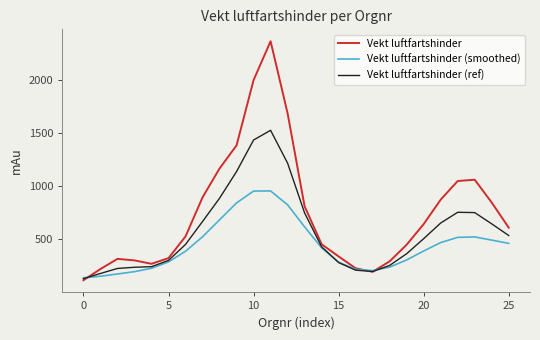

What is the lowest value of the Vekt luftfartshinder series?

112.8